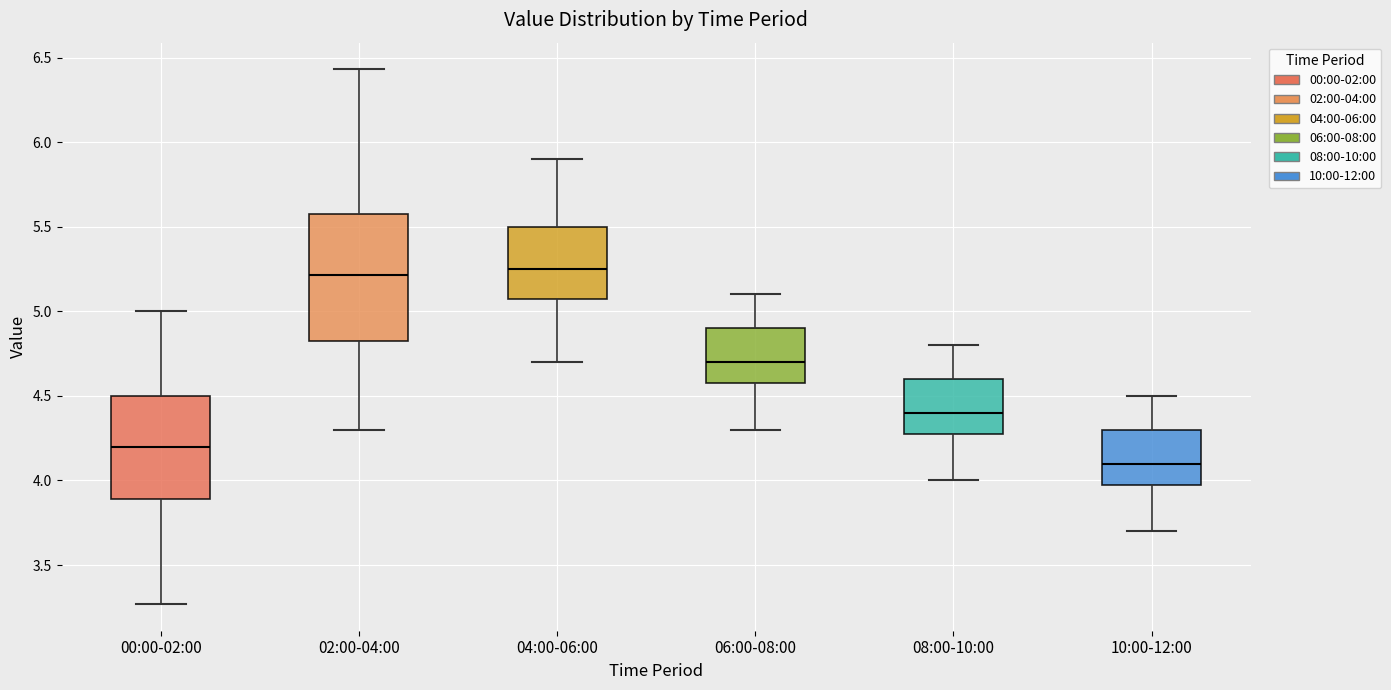

Where does the upper whisker of the box for 10:00-12:00 end on the y-axis? The values are not printed on the chart, so give them approximately, as read against the axis.

4.50